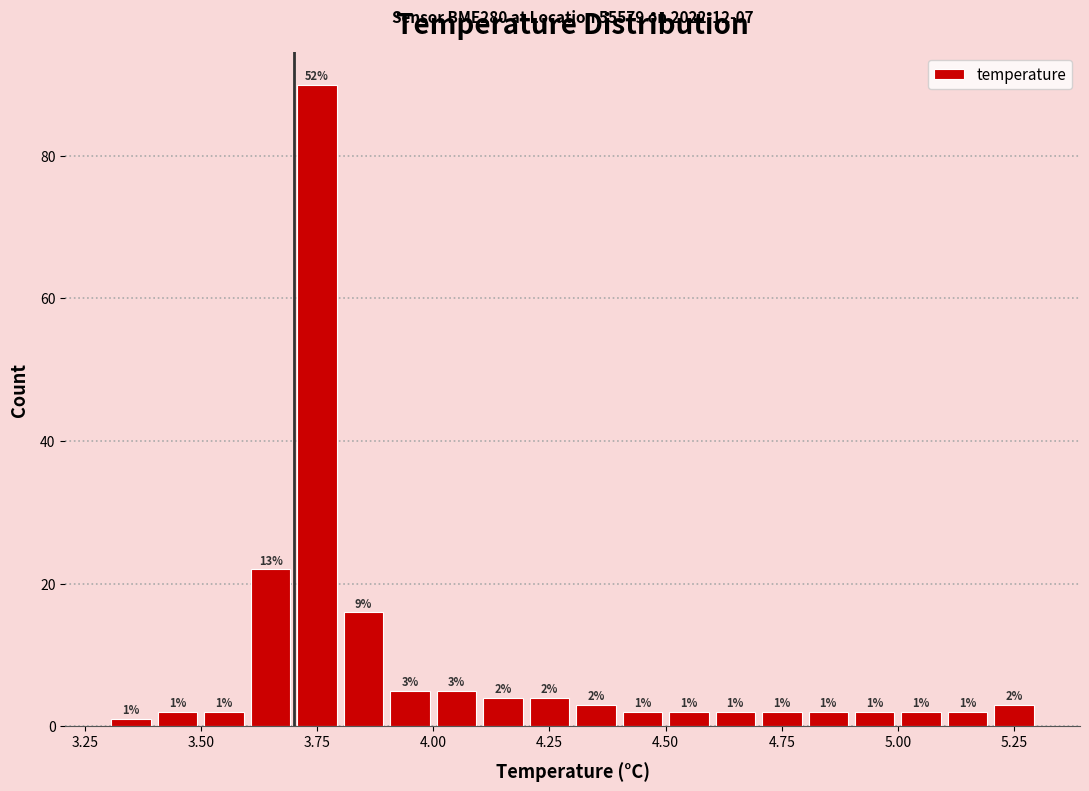

Read against the x-axis, roughly where is the centre of the tallest bar?

3.75